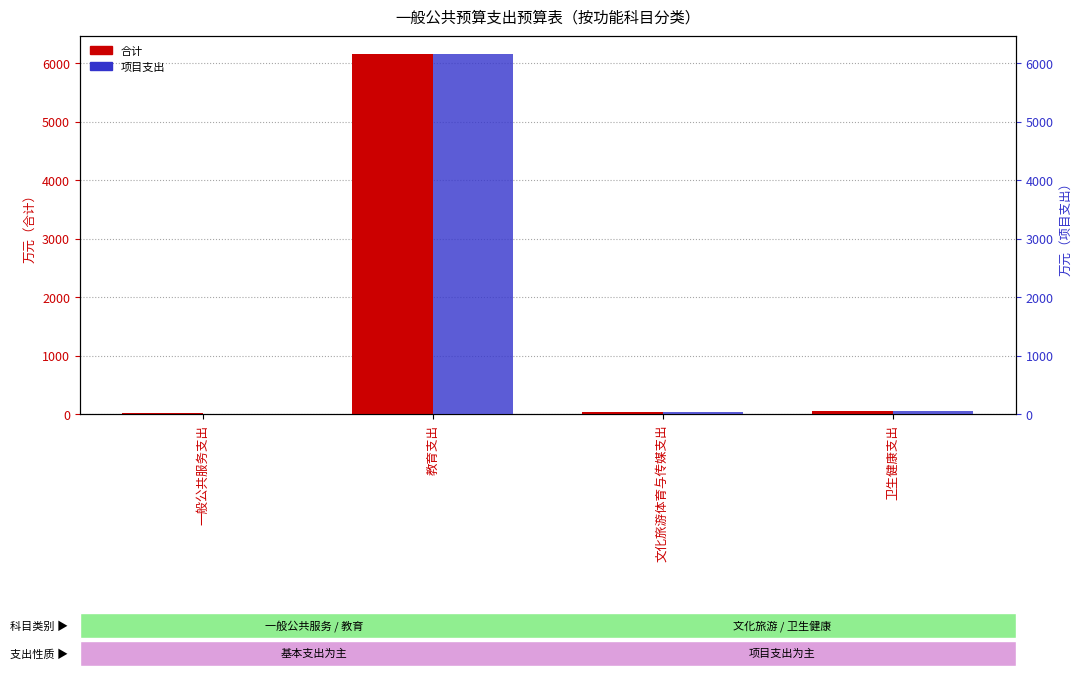

The value of 项目支出 at 教育支出 is 1481.1. True or false?

False